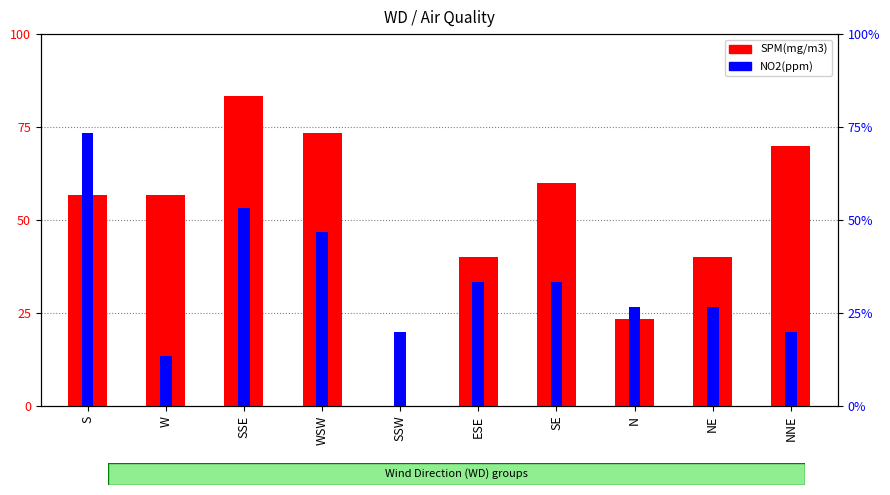

What is the label of the 5th bar from the right?

ESE